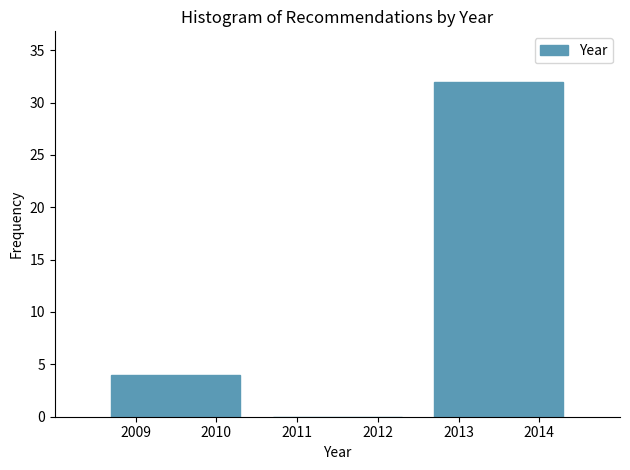

Over which range of the x-axis is the bar tallest?

2012.5 to 2014.5